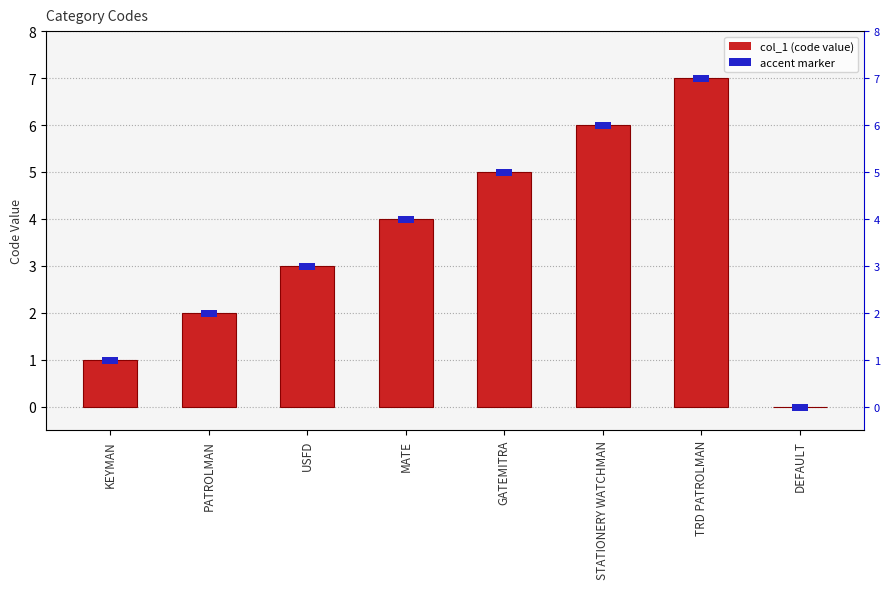

At which label is the value closest to 3?

USFD